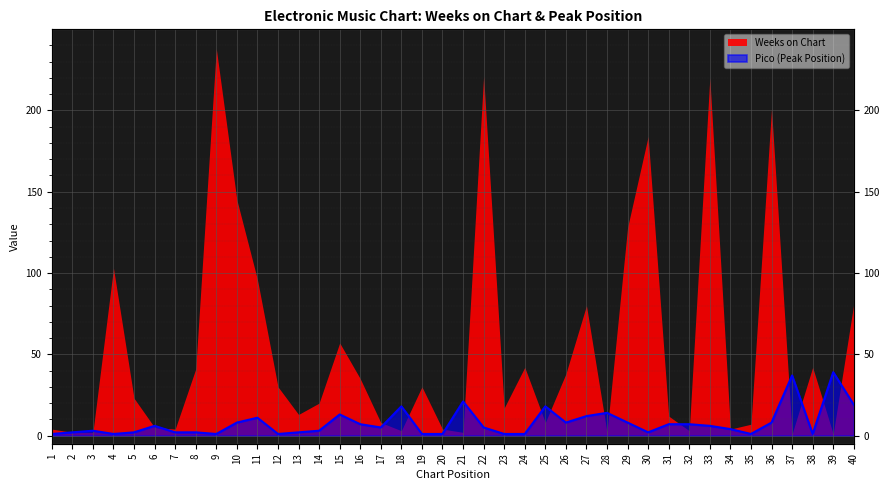

At which category does the data reach its first local peak?

3